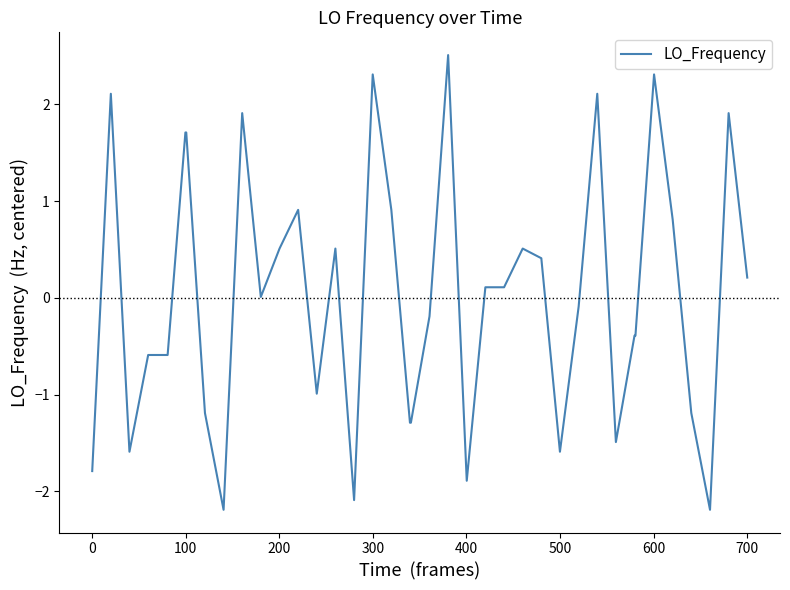

What is the maximum value shown in the chart?

2.5